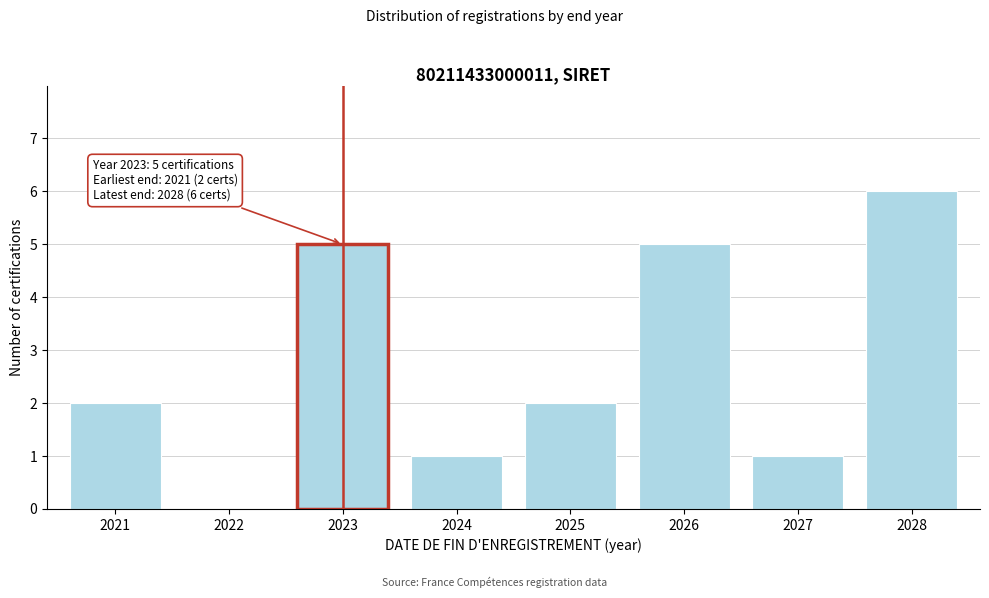

Reading left to right, what are all the values shown in this chart?

2021=2	2022=0	2023=5	2024=1	2025=2	2026=5	2027=1	2028=6